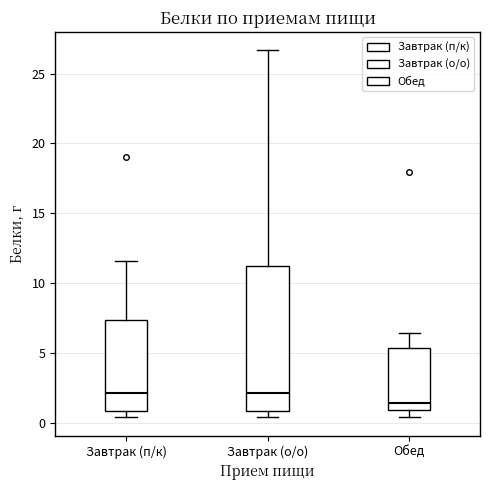

Comparing the boxes themselves (not the whiskers), which one is the tallest?

Завтрак (о/о)